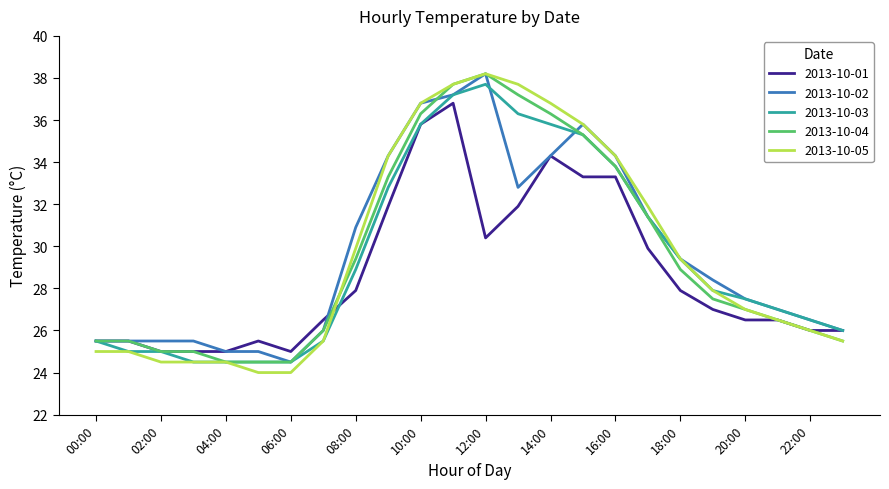

Reading left to right, transcribe all the data shown in this chart.

2013-10-01: 25.5	25.5	25.0	25.0	25.0	25.5	25.0	26.5	27.9	31.9	35.8	36.8	30.4	31.9	34.3	33.3	33.3	29.9	27.9	27.0	26.5	26.5	26.0	26.0
2013-10-02: 25.5	25.5	25.5	25.5	25.0	25.0	24.5	26.0	30.9	34.3	36.8	37.2	38.2	32.8	34.3	35.8	34.3	31.4	29.4	28.4	27.5	27.0	26.5	26.0
2013-10-03: 25.5	25.0	25.0	24.5	24.5	24.5	24.5	25.5	28.9	32.8	35.8	37.2	37.7	36.3	35.8	35.3	33.8	31.4	29.4	27.9	27.5	27.0	26.5	26.0
2013-10-04: 25.5	25.5	25.0	25.0	24.5	24.5	24.5	26.0	29.4	33.3	36.3	37.7	38.2	37.2	36.3	35.3	33.8	31.4	28.9	27.5	27.0	26.5	26.0	25.5
2013-10-05: 25.0	25.0	24.5	24.5	24.5	24.0	24.0	25.5	29.9	34.3	36.8	37.7	38.2	37.7	36.8	35.8	34.3	31.9	29.4	27.9	27.0	26.5	26.0	25.5